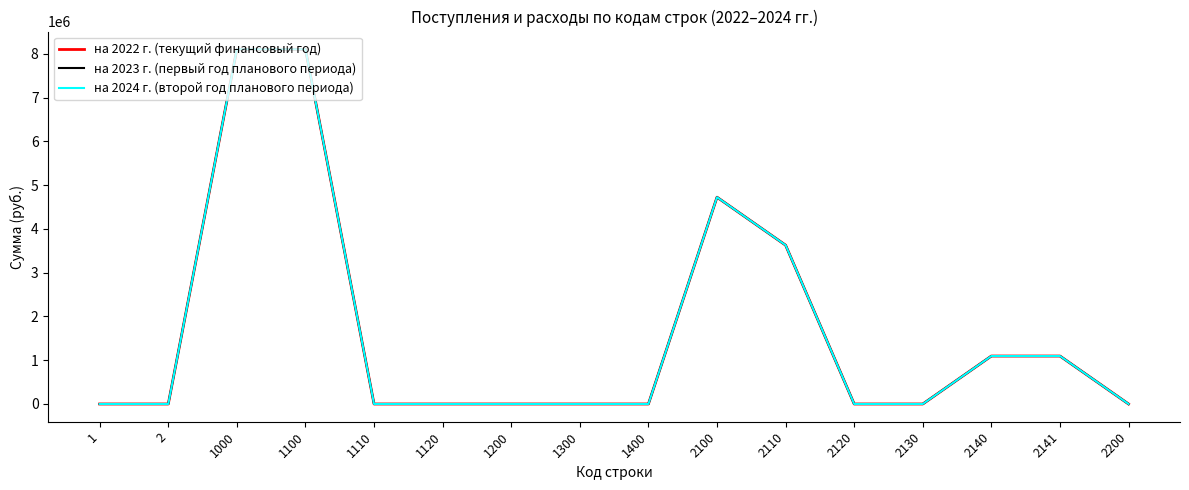

True or false: на 2024 г. (второй год планового периода) and на 2023 г. (первый год планового периода) cross at least once.

False